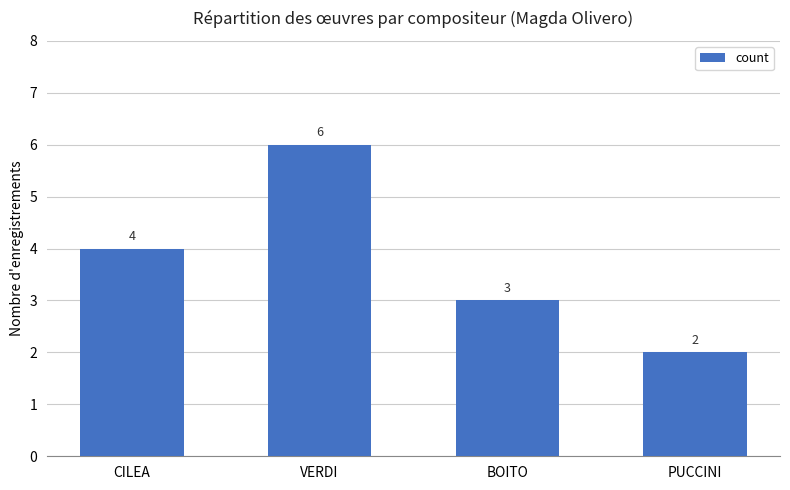

List the labels in order of value, largest first.

VERDI, CILEA, BOITO, PUCCINI